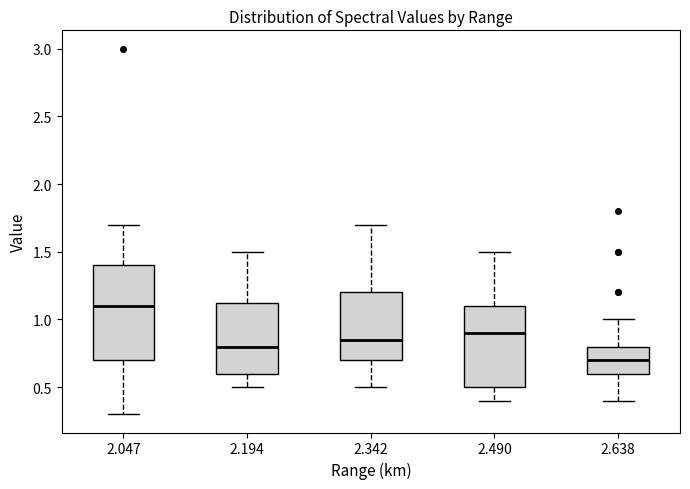

Reading left to right, read every box against the y-axis: the position of its median line, the range the box covers, and the ends of its whiskers. The values are not printed on the chart, so give them approximately, as read against the axis.

2.047: median 1.10, box 0.70 to 1.40, whiskers 0.30 to 1.70
2.194: median 0.80, box 0.60 to 1.15, whiskers 0.50 to 1.50
2.342: median 0.85, box 0.70 to 1.20, whiskers 0.50 to 1.70
2.490: median 0.90, box 0.50 to 1.10, whiskers 0.40 to 1.50
2.638: median 0.70, box 0.60 to 0.80, whiskers 0.40 to 1.00